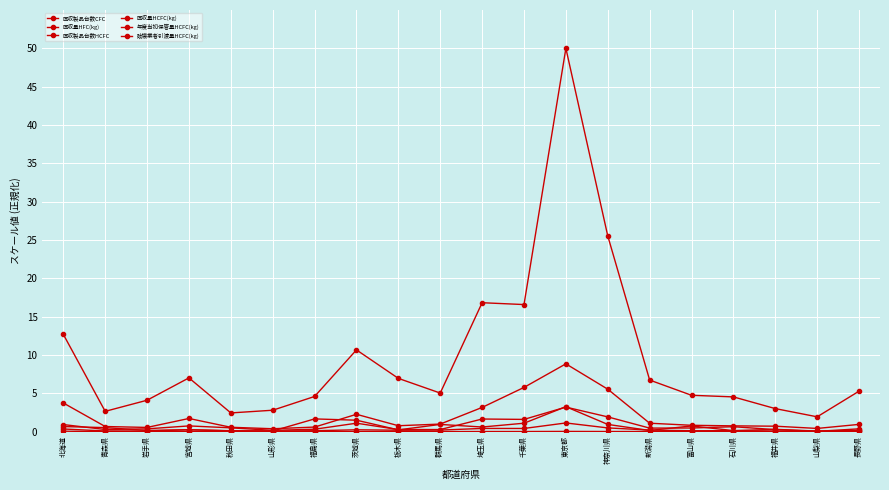

What is the total value across all series at 福井県?

4.3